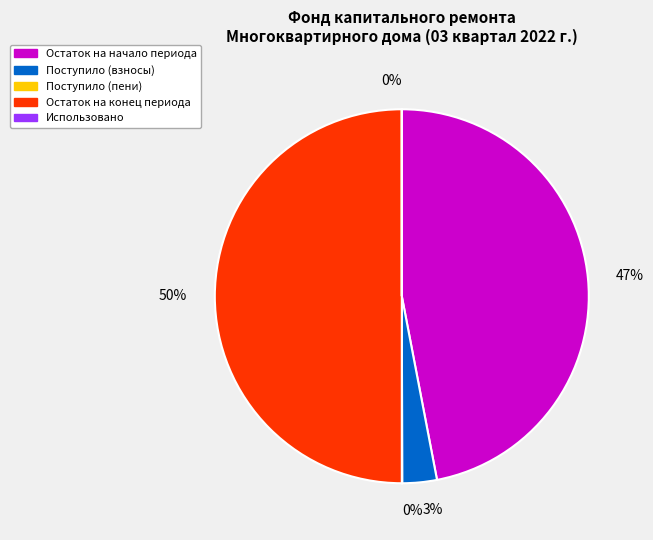

What is the largest slice in the pie chart?

Остаток на конец периода